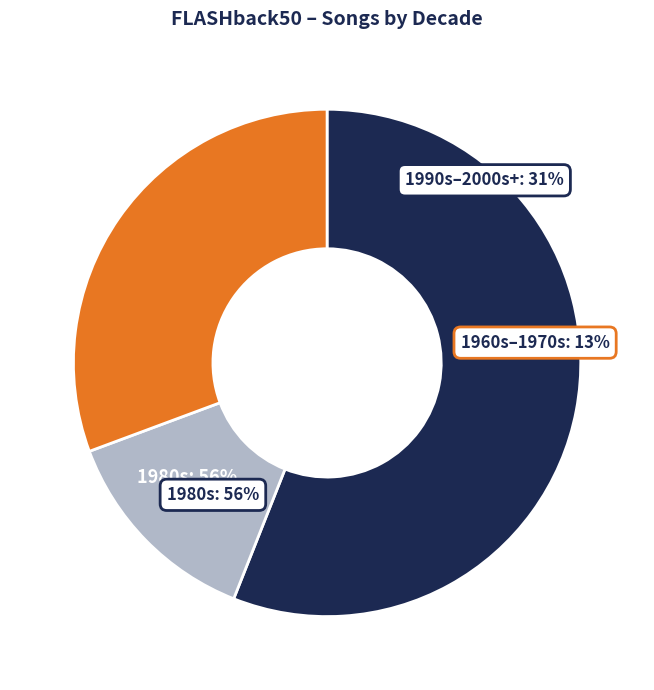

Is it true that 1984 is 1% of the pie?

False